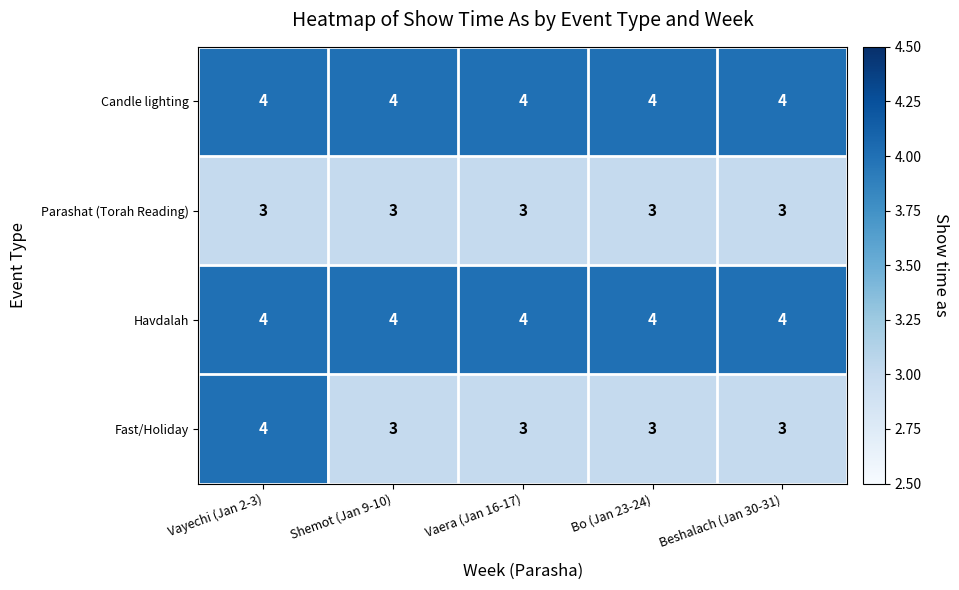

At how many categories does at least one series exceed 3?

5